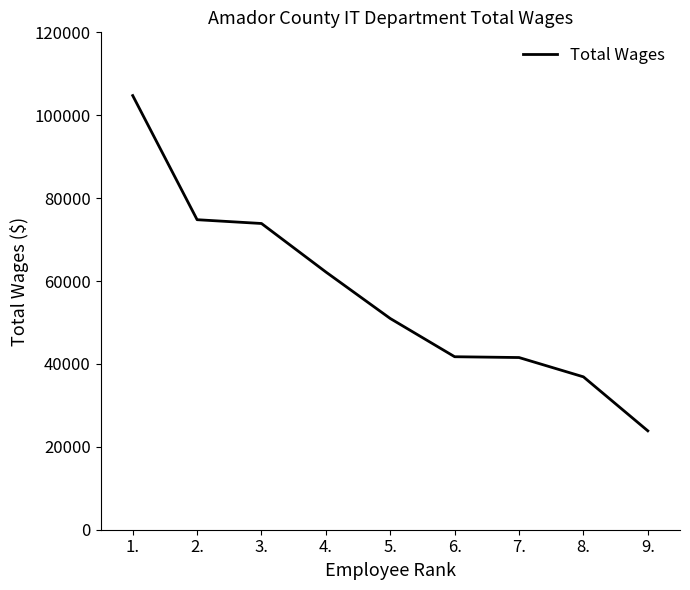

Between 8. and 7., which is larger?

7.